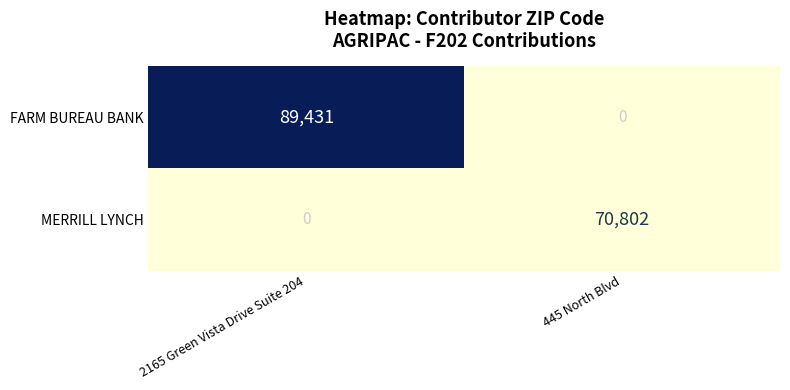

At how many categories does at least one series exceed 18151?

2